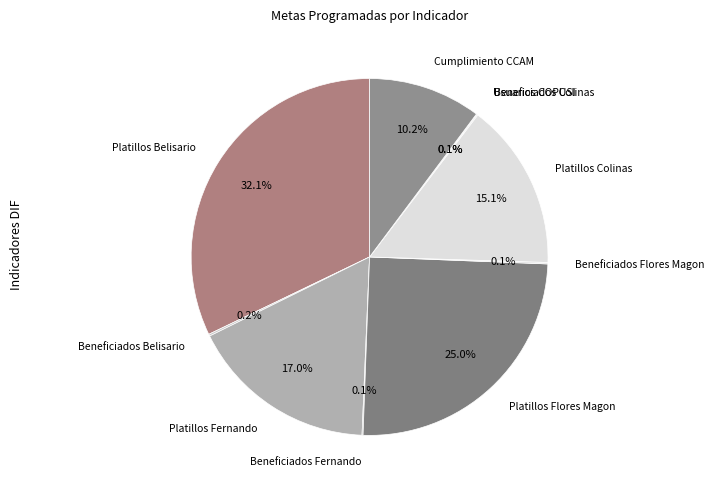

Count the number of slices in the pie.

10